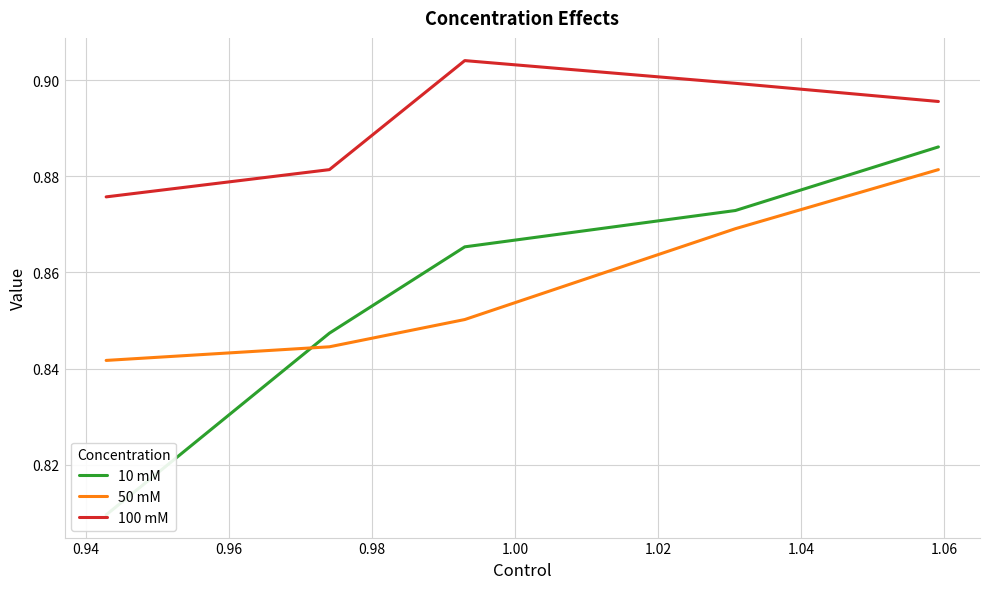

True or false: 50 mM has more than 0 points higher than both neighbors.

False